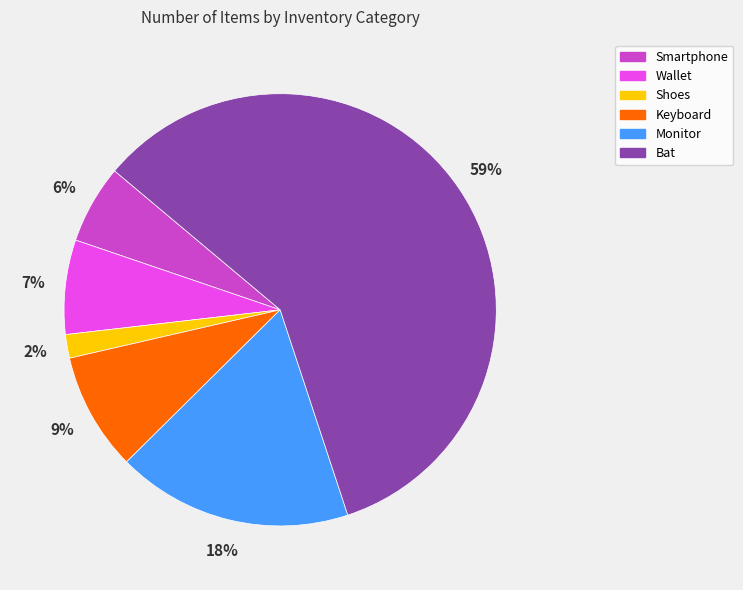

Is there any slice that represents more than half of the pie?

Yes